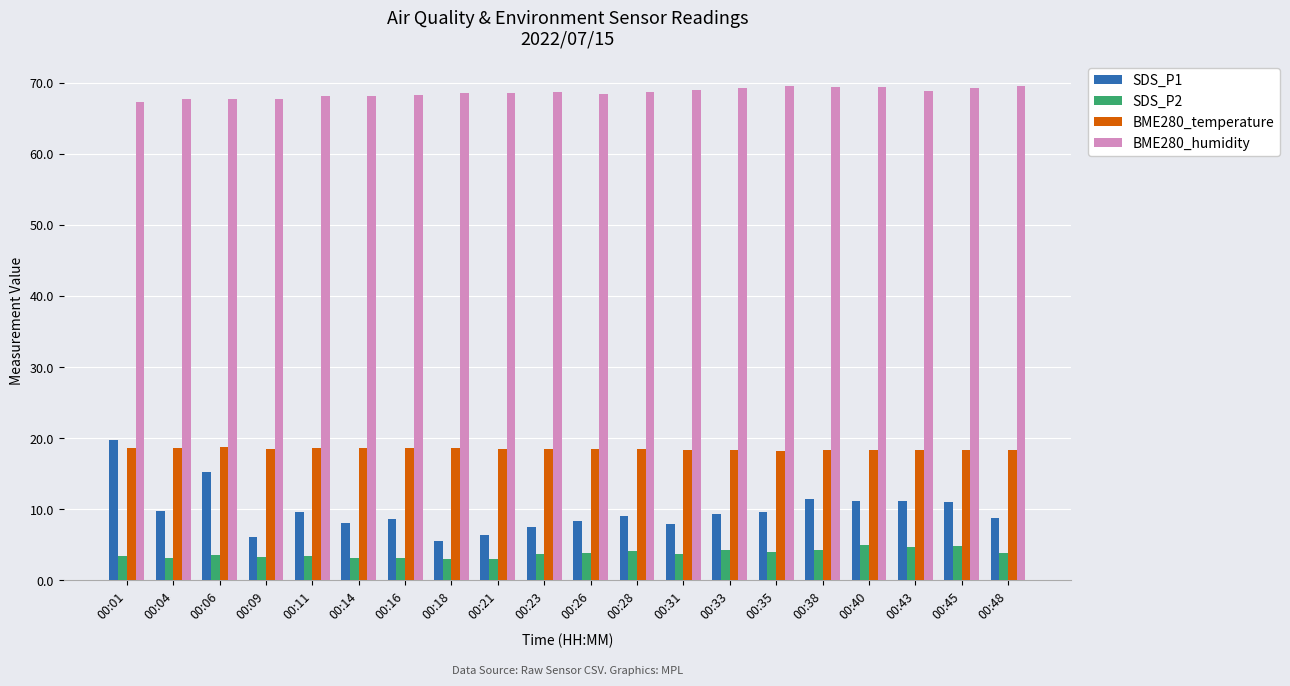

Which series has the widest spread of values?

SDS_P1